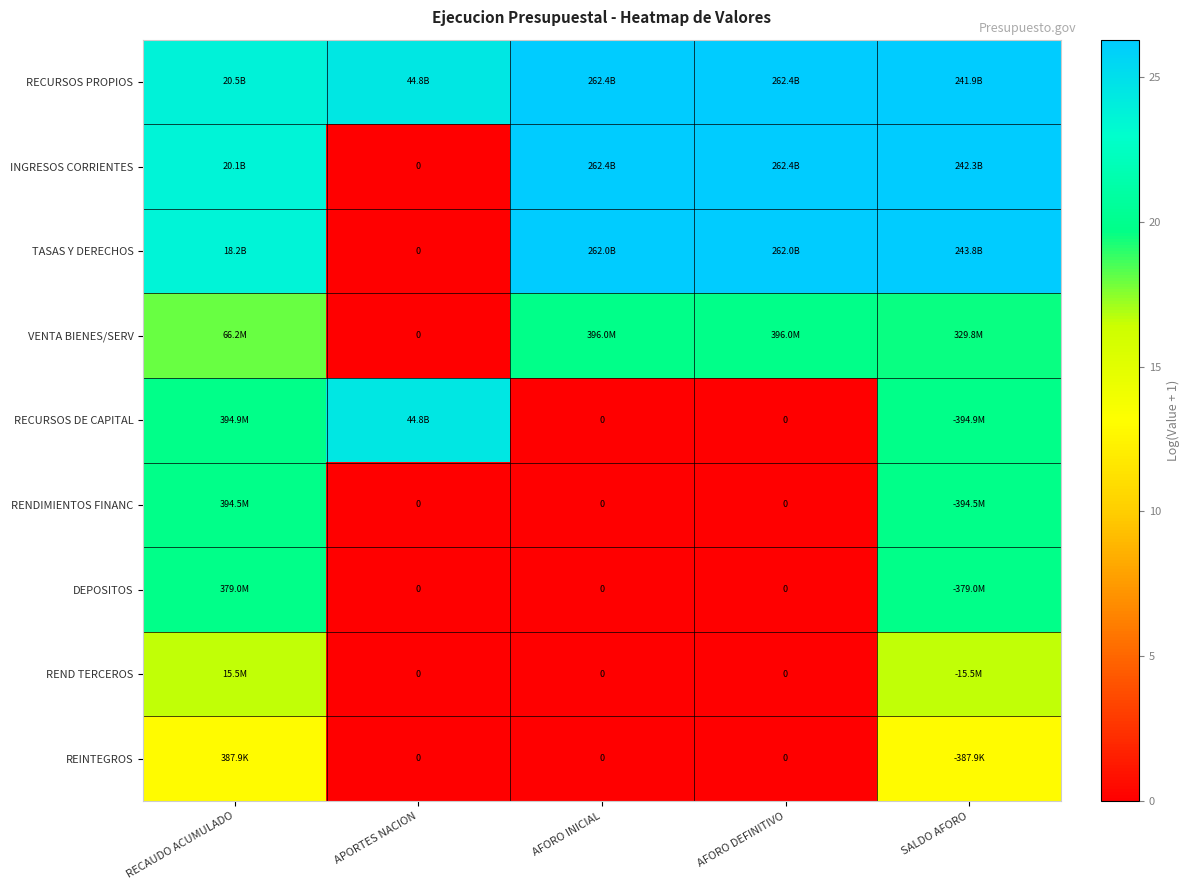

What is the highest value of the INGRESOS CORRIENTES series?

26.3